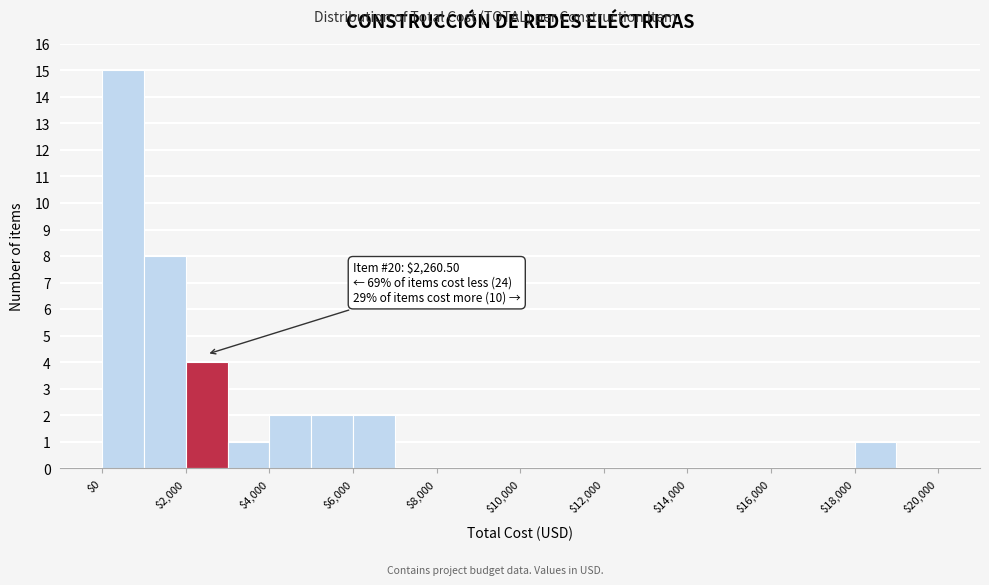

Which range on the x-axis has the tallest bar?

0 to 1000